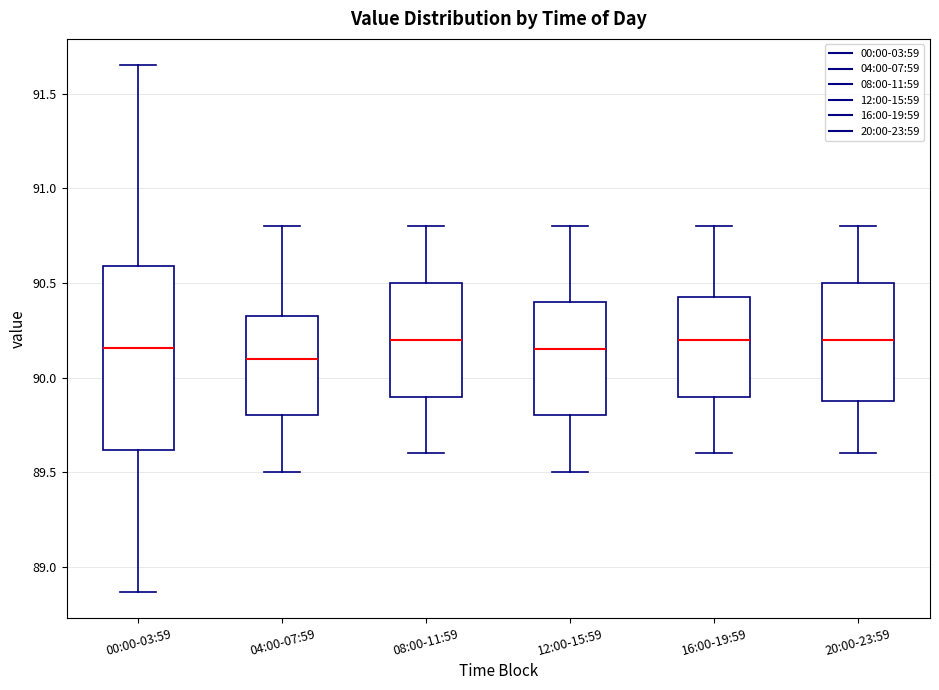

Which box has the lowest median line?

04:00-07:59